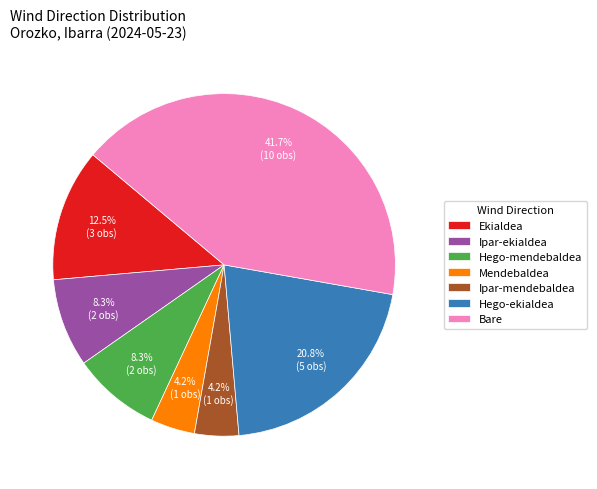

Do Ipar-ekialdea and Ekialdea together represent more than half of the pie?

No